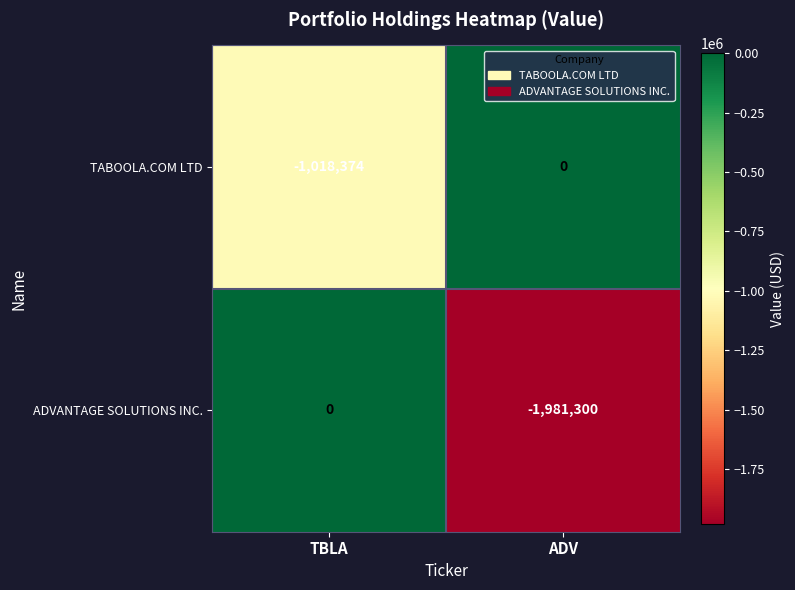

Which series has the largest range (max minus min)?

ADVANTAGE SOLUTIONS INC.